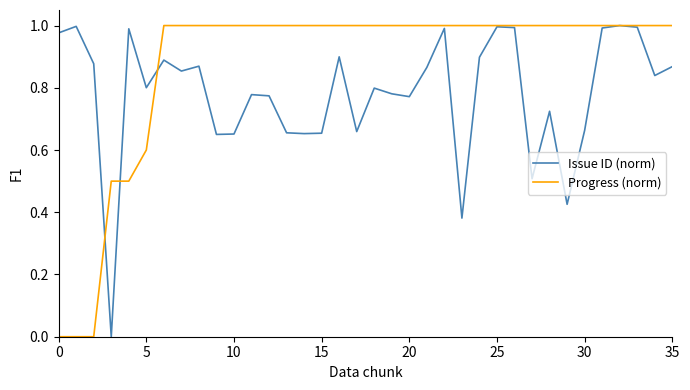

Is this an area chart (filled region under the line)?

No